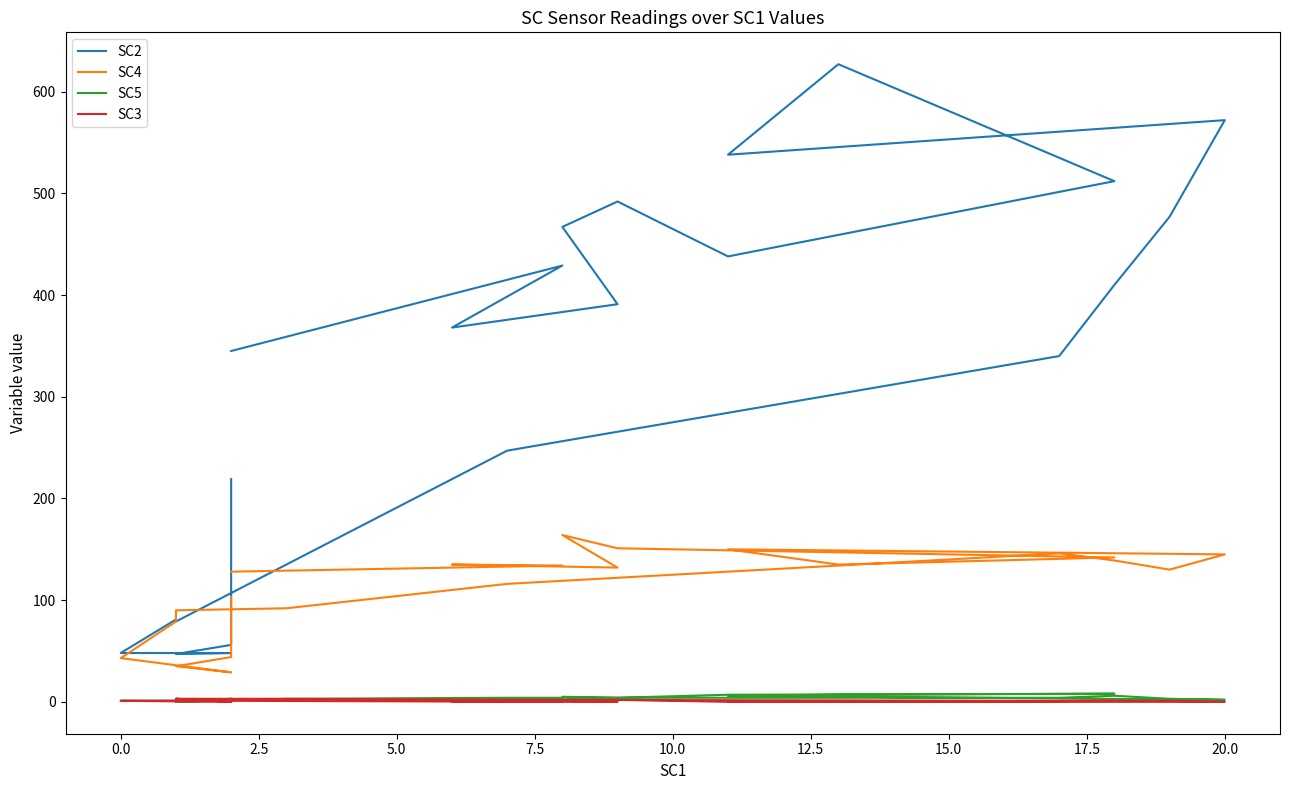

Reading right to left, what are all the values shown in this chart?

SC2: 345	429	368	391	467	492	438	512	627	538	572	477	410	340	247	135	79	81	48	48	47	56	103	219
SC4: 128	134	135	132	164	151	149	142	135	150	145	130	139	146	116	92	90	79	43	29	35	44	50	103
SC5: 2	3	2	1	5	4	7	8	7	6	2	3	6	4	4	3	0	1	1	1	0	3	0	3
SC3: 1	0	0	0	1	2	0	1	0	0	0	1	1	1	2	3	3	1	1	0	3	0	0	0